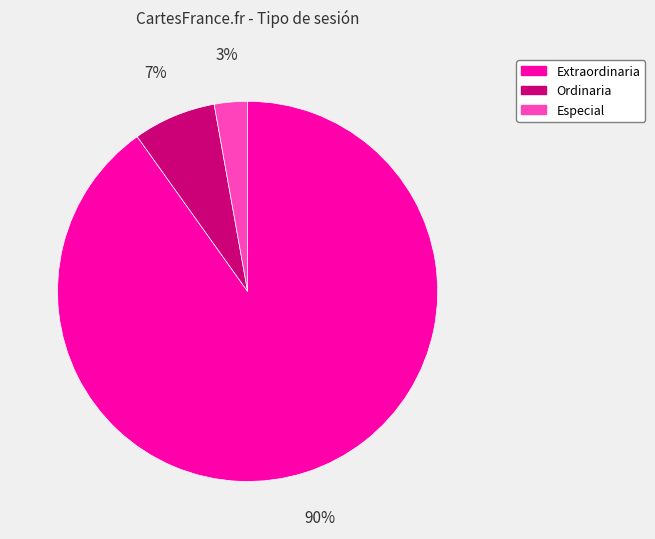

Do Especial and Ordinaria together represent more than half of the pie?

No